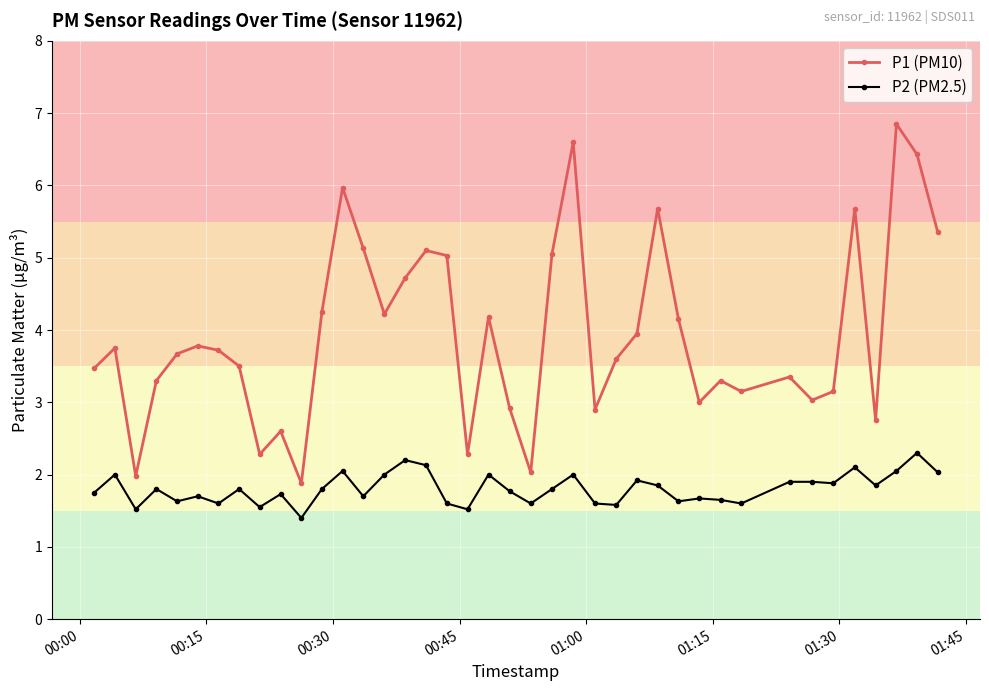

What is the value of the P1 (PM10) point at the 24th from the left?

6.6